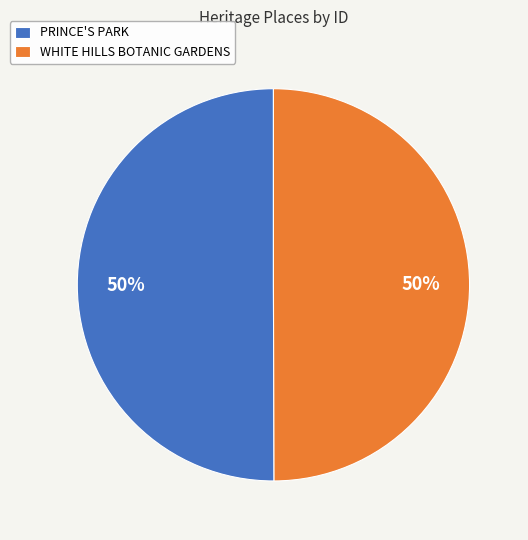

Is the sum of WHITE HILLS BOTANIC GARDENS and PRINCE'S PARK greater than half?

Yes